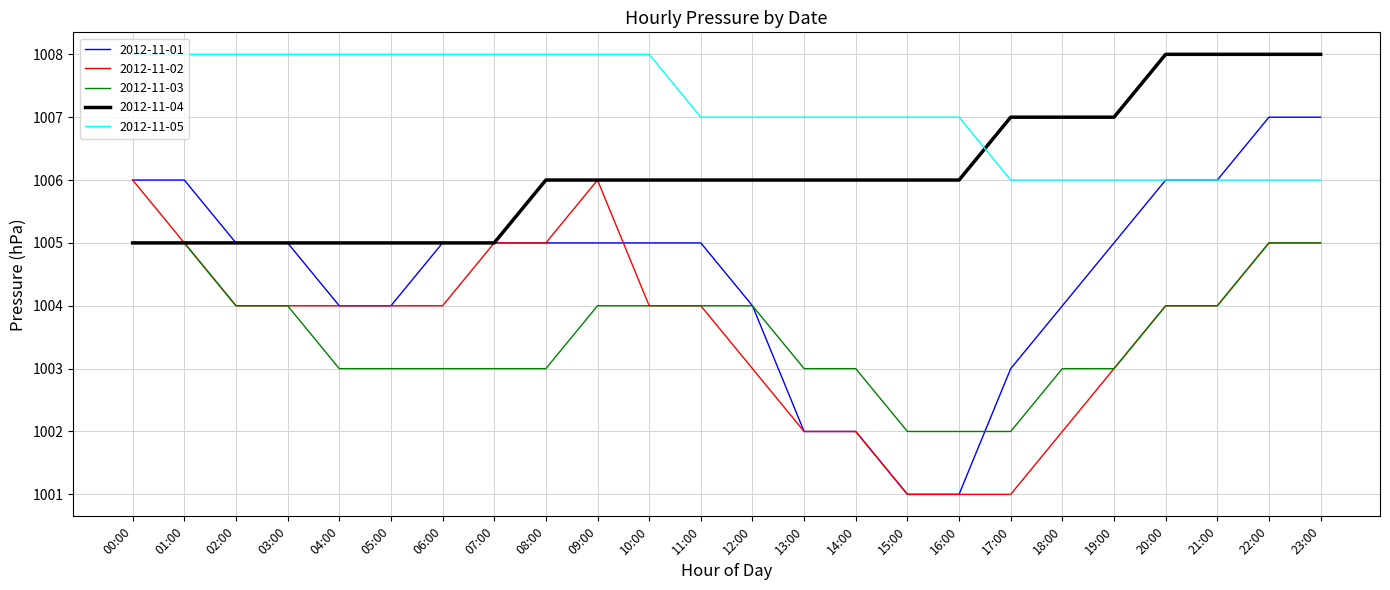

What position from the right is 11:00?

13